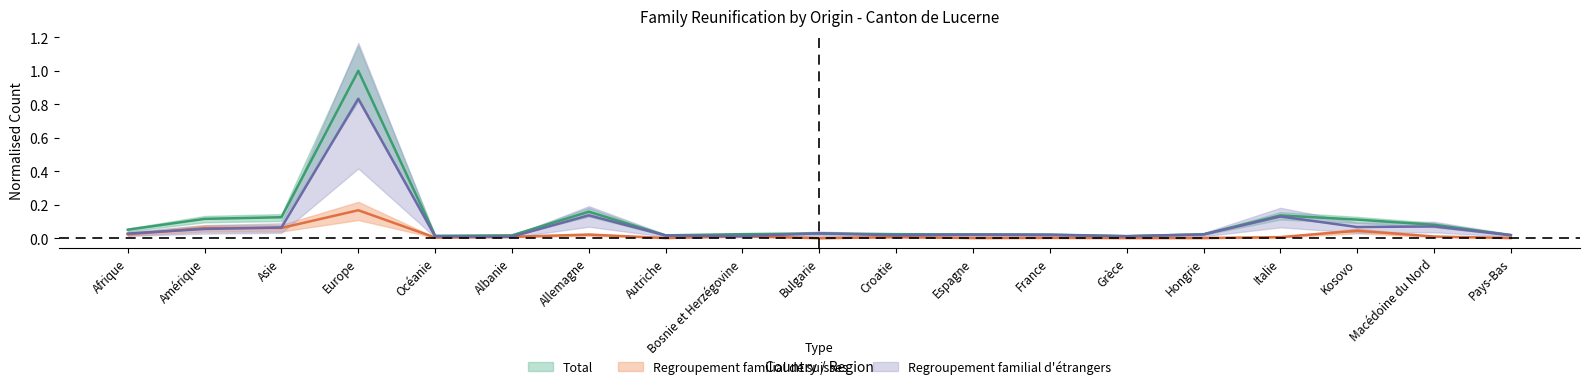

True or false: Regroupement familial d etrangers has more than 2 points higher than both neighbors.

True